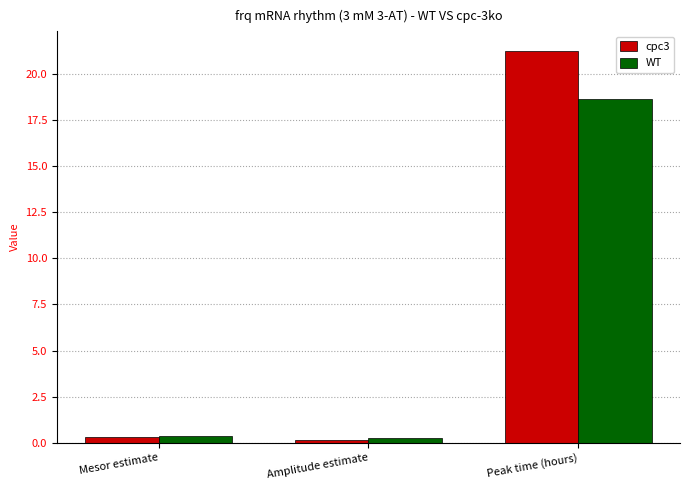

What is the minimum value for WT?

0.2